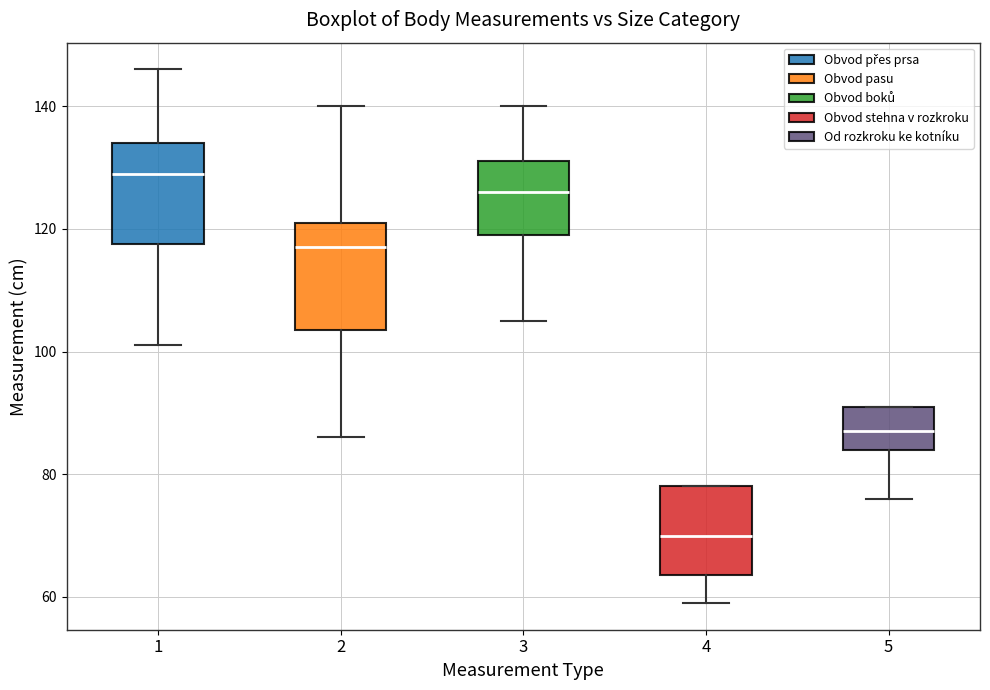

Reading left to right, read every box against the y-axis: the position of its median line, the range the box covers, and the ends of its whiskers. The values are not printed on the chart, so give them approximately, as read against the axis.

1: median 130, box 118 to 134, whiskers 102 to 146
2: median 118, box 104 to 122, whiskers 86 to 140
3: median 126, box 120 to 132, whiskers 106 to 140
4: median 70, box 64 to 78, whiskers 60 to 78
5: median 88, box 84 to 92, whiskers 76 to 92